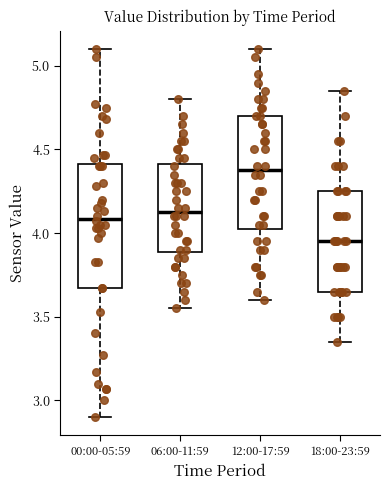

Reading left to right, read every box against the y-axis: the position of its median line, the range the box covers, and the ends of its whiskers. The values are not printed on the chart, so give them approximately, as read against the axis.

00:00-05:59: median 4.10, box 3.65 to 4.40, whiskers 2.90 to 5.10
06:00-11:59: median 4.15, box 3.90 to 4.40, whiskers 3.55 to 4.80
12:00-17:59: median 4.40, box 4.05 to 4.70, whiskers 3.60 to 5.10
18:00-23:59: median 3.95, box 3.65 to 4.25, whiskers 3.35 to 4.85